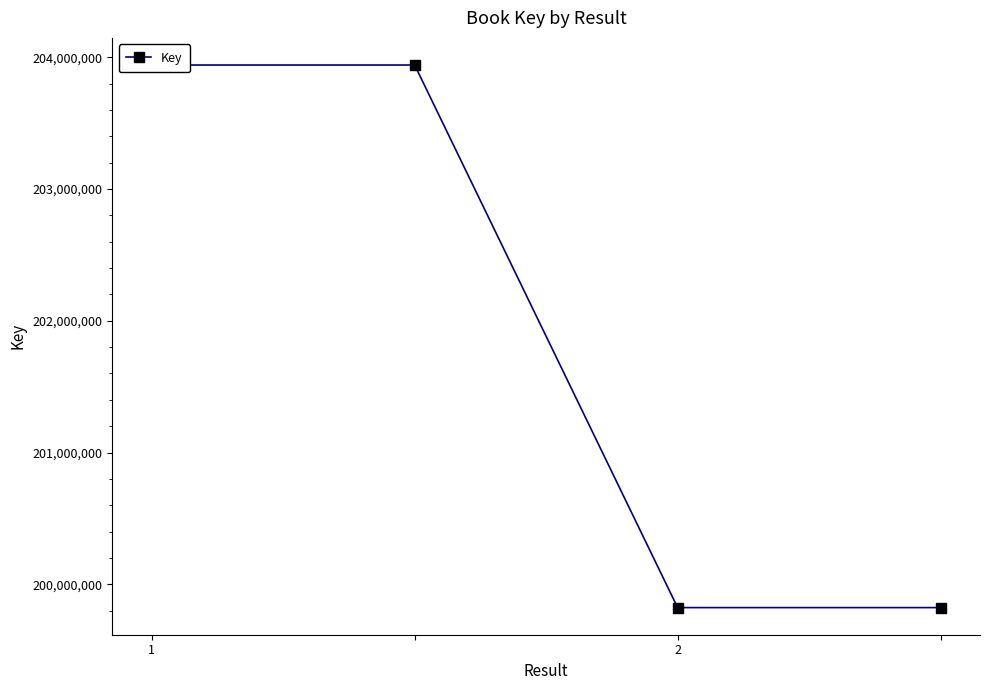

What is the difference between the values at 1 and 2?

4118751